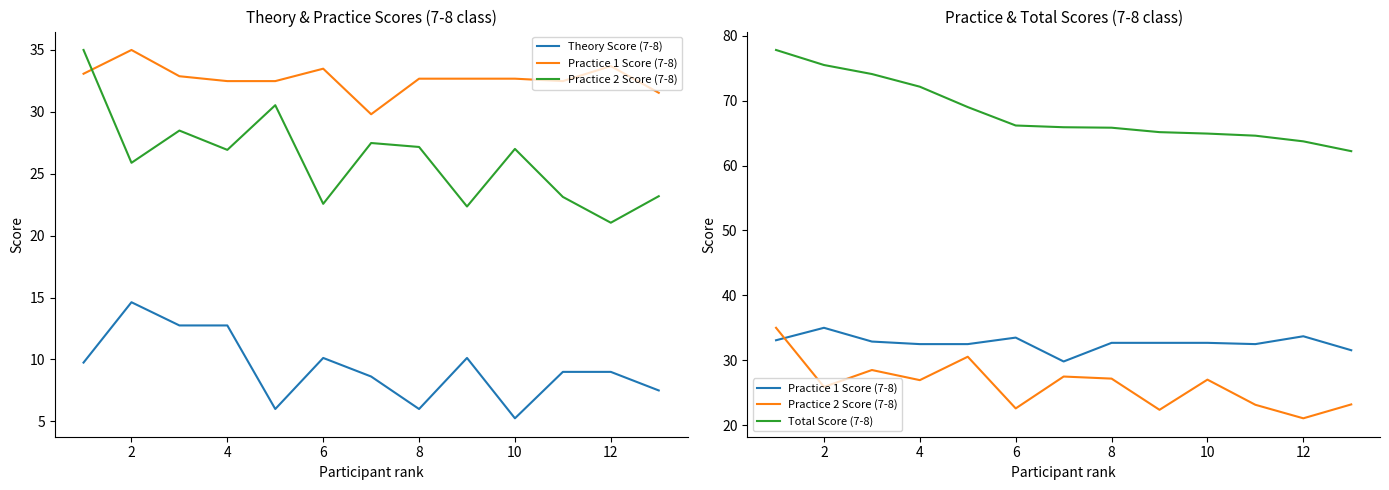

Rank the series by their maximum value, from highest to lowest.

Total Score (7-8), Practice 1 Score (7-8), Practice 2 Score (7-8), Theory Score (7-8)